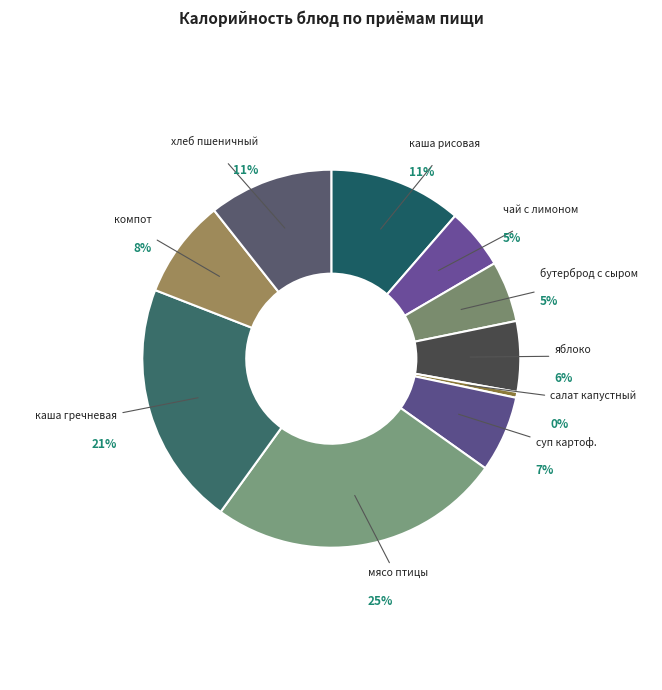

Is the sum of салат капустный and яблоко greater than half?

No